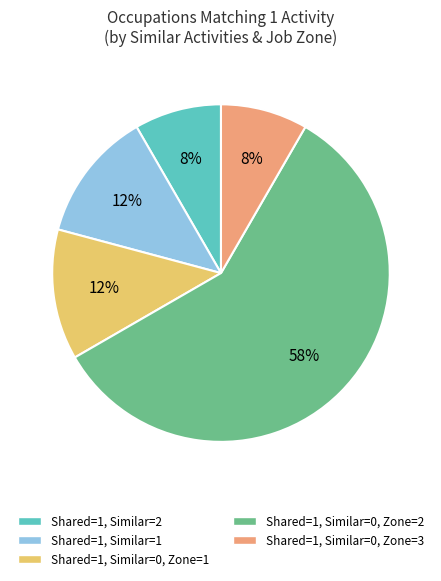

Approximately how many times larger is the value at Shared=1, Similar=1 compared to Shared=1, Similar=0, Zone=3?

1.5